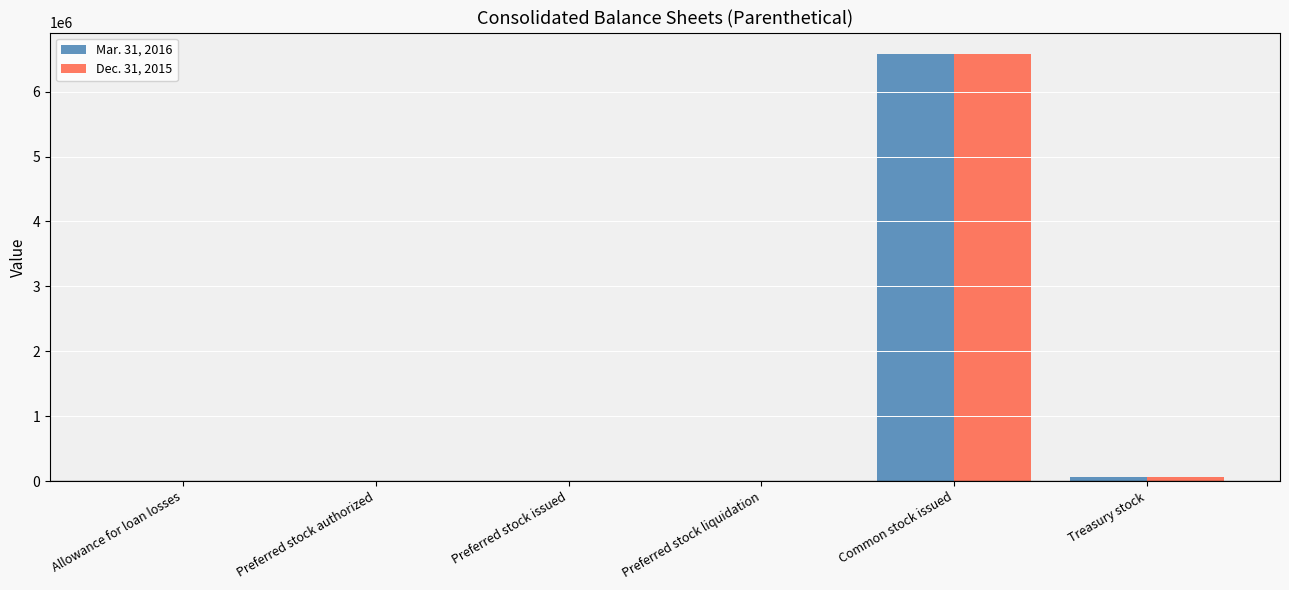

Is it true that Dec. 31, 2015 equals 1449293 at Common stock issued?

False